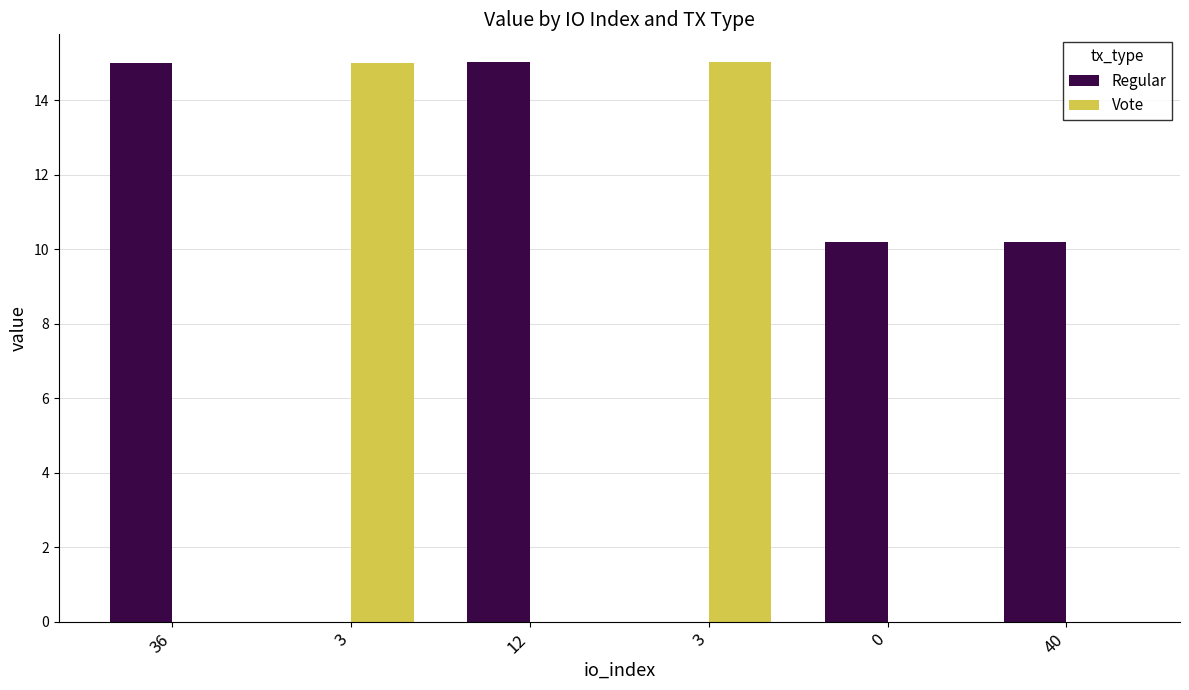

Count the number of data series in this chart.

2